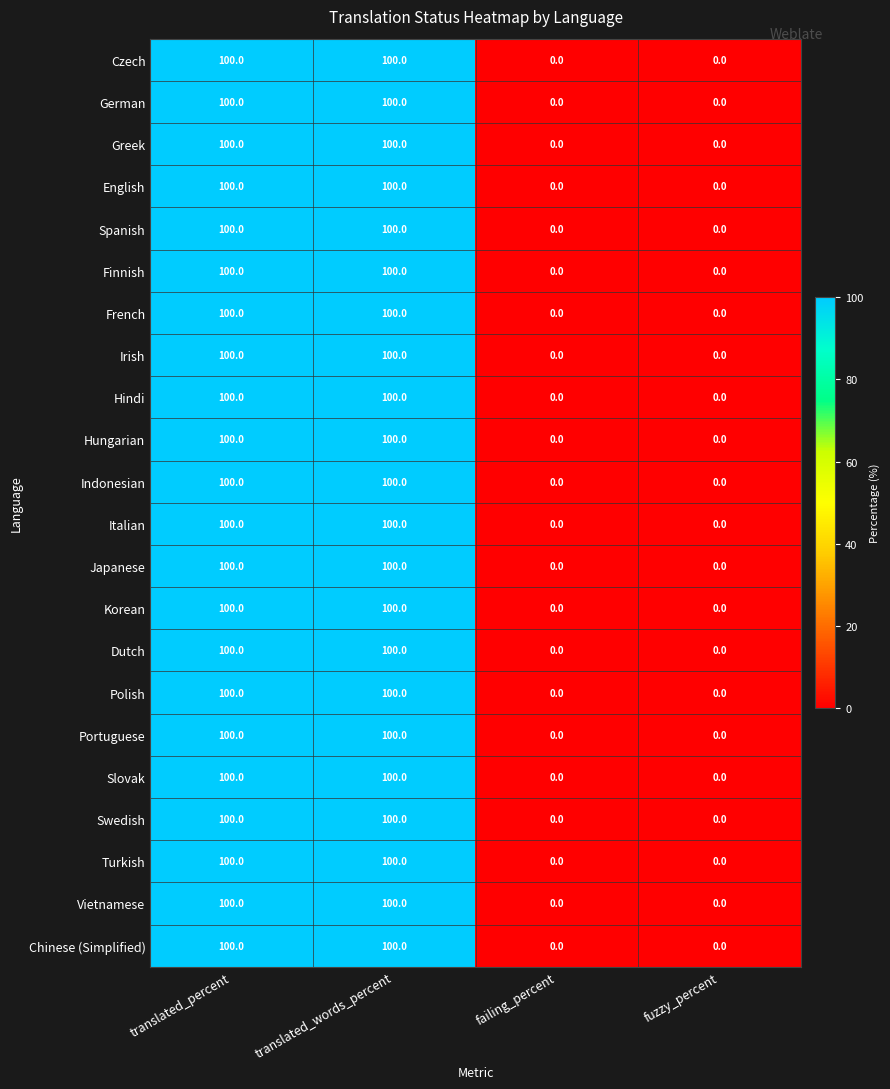

How many Greek values are between 0 and 100?

4